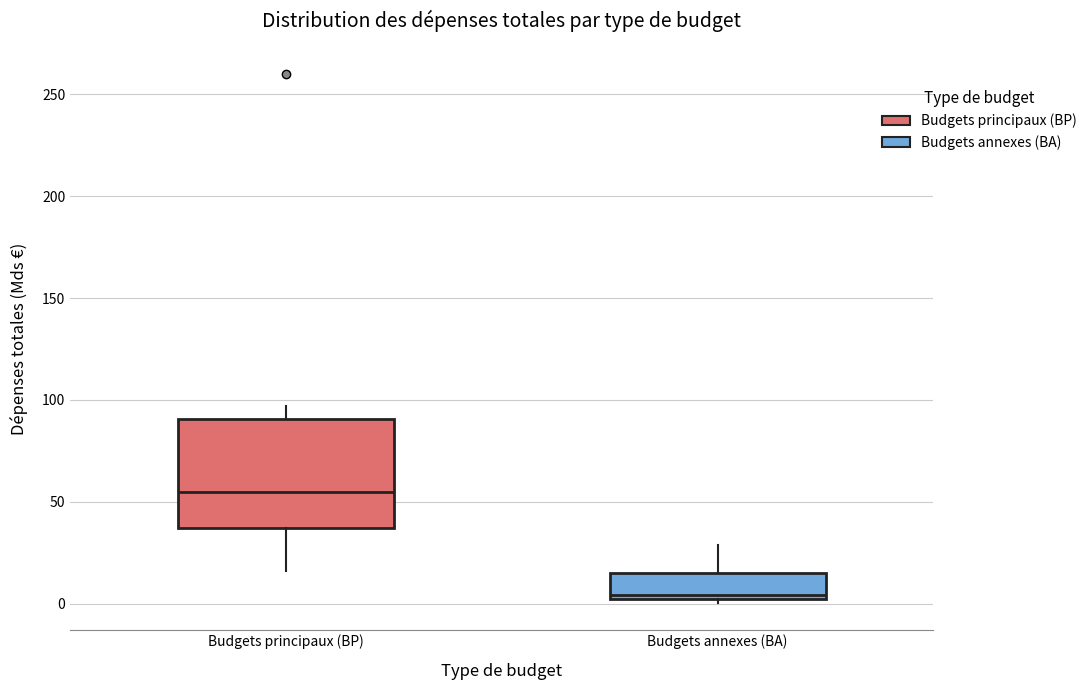

Which box has the lowest median line?

Budgets annexes (BA)